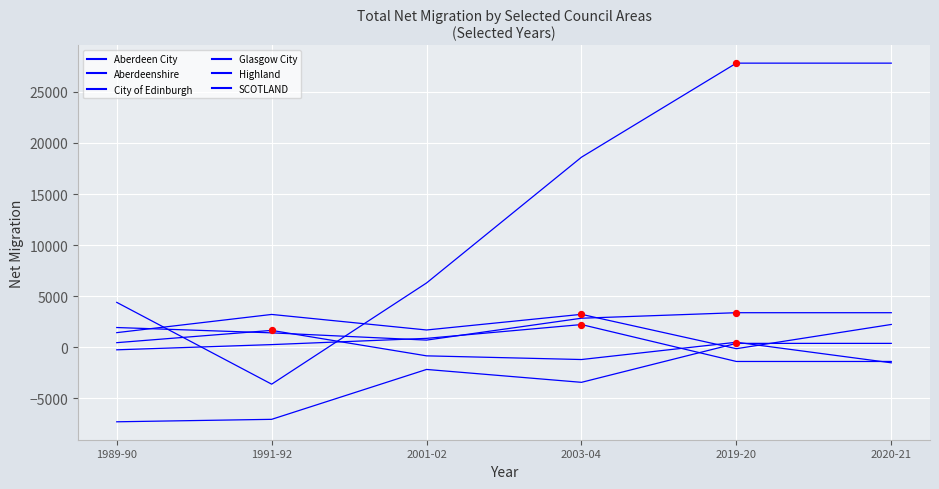

Is this an area chart (filled region under the line)?

No